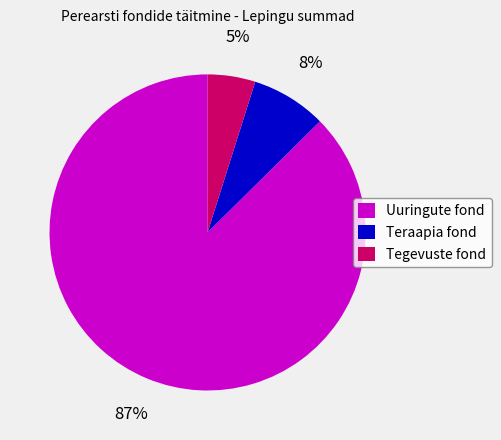

How many slices are in this pie chart?

3